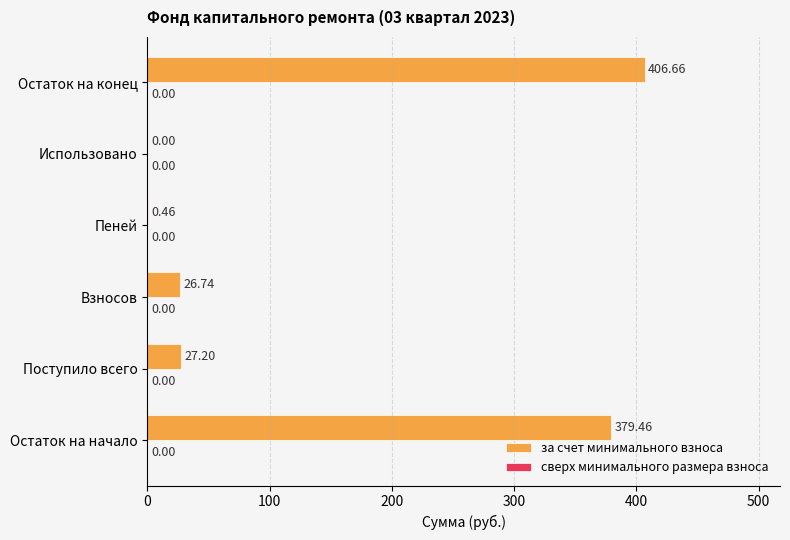

What is the sum of all values?

840.5